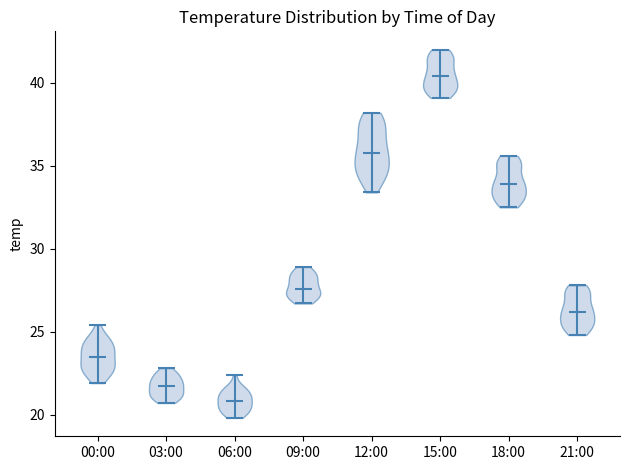

What is the highest point the violin for 15:00 reaches on the y-axis? The values are not printed on the chart, so give them approximately, as read against the axis.

42.0